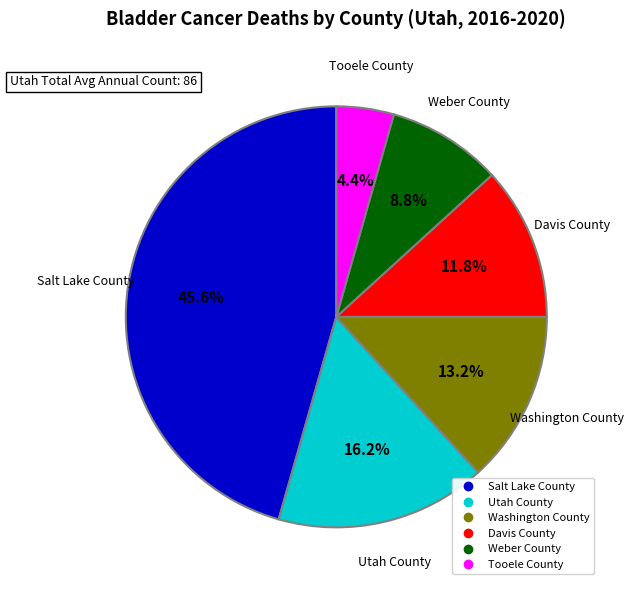

True or false: Washington County accounts for 18% of the total.

False